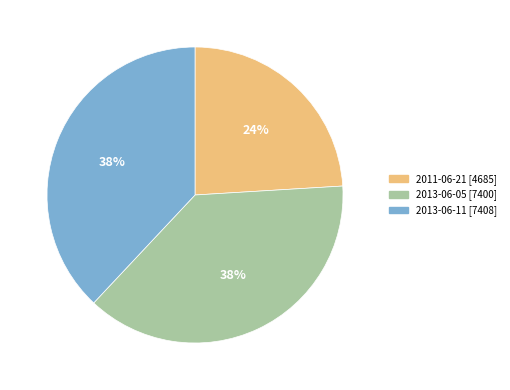

Is there any slice that represents more than half of the pie?

No